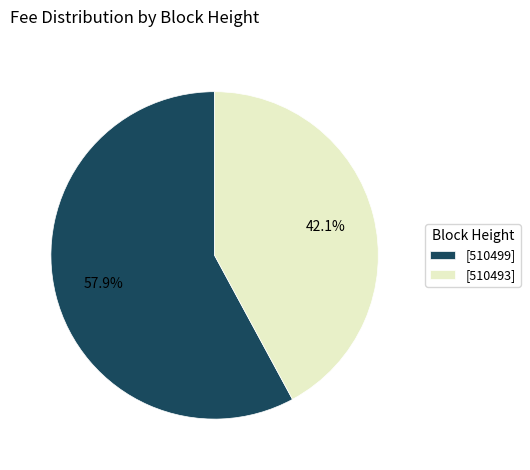

Combined, what portion of the pie is [510499] and [510493]?

100.0%